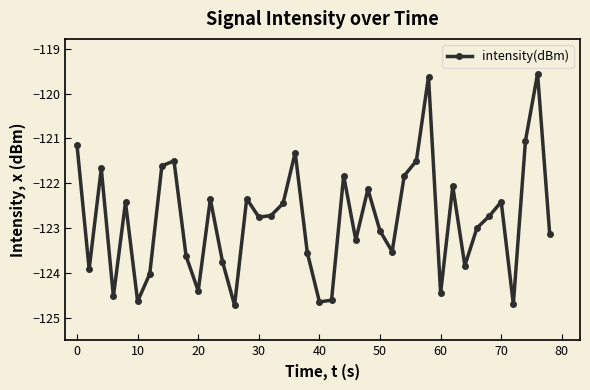

True or false: the data has more than 2 interior local peaks.

True